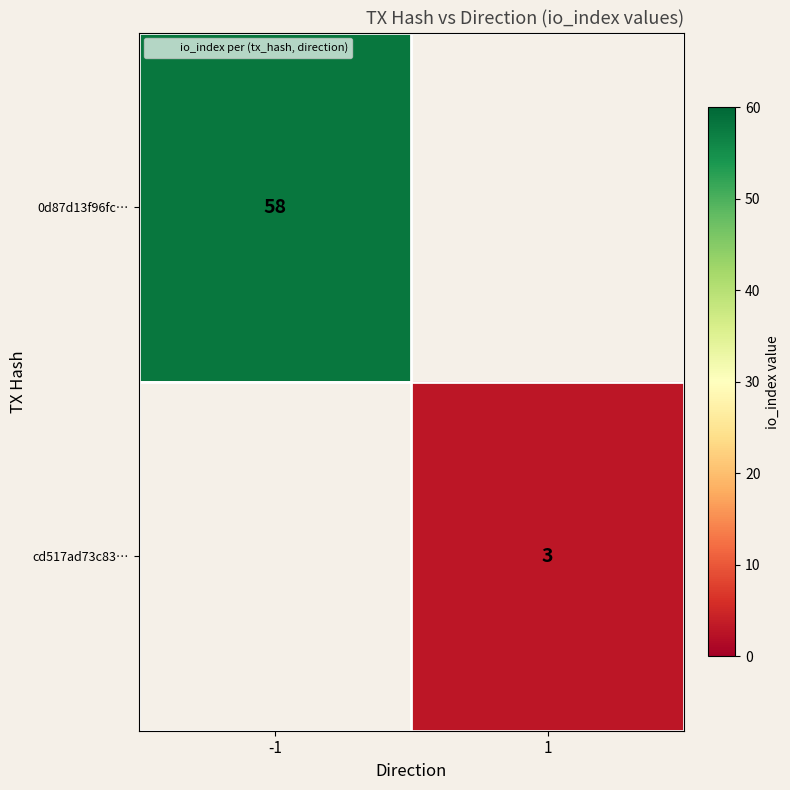

Rank the series by their average value, from highest to lowest.

0d87d13f96fc…, cd517ad73c83…